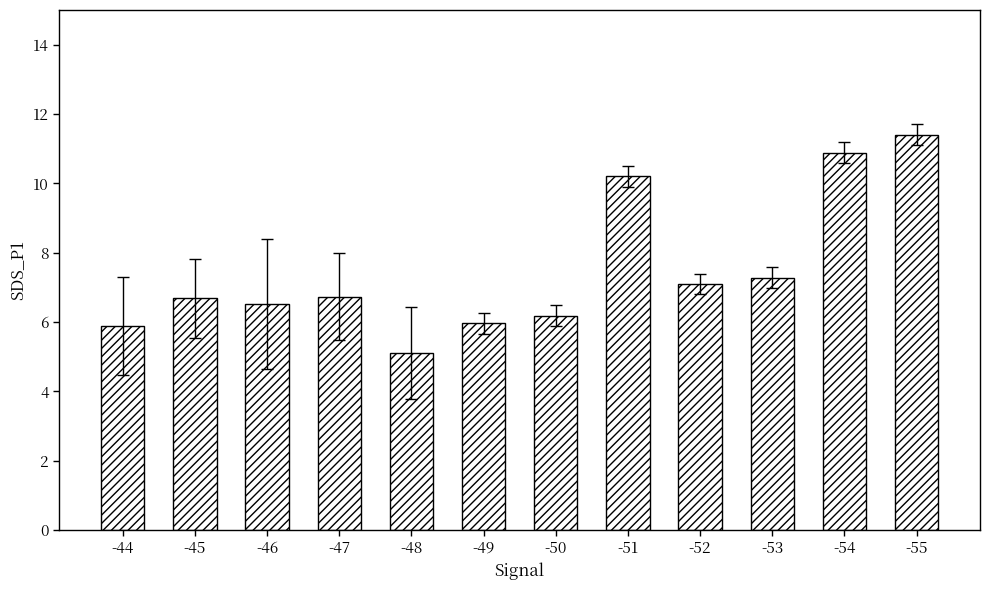

What is the sum of the values at -48 and -47?

11.8